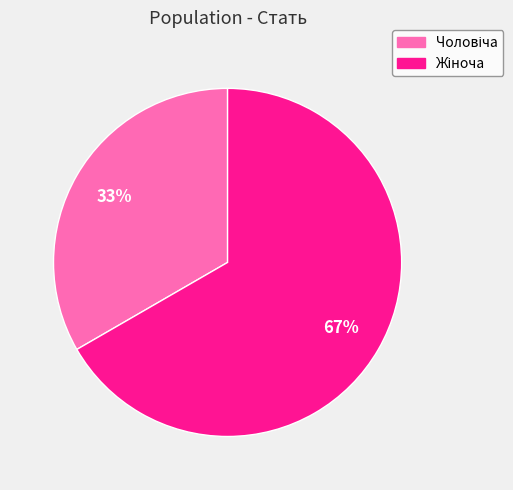

Does any single category account for the majority?

Yes